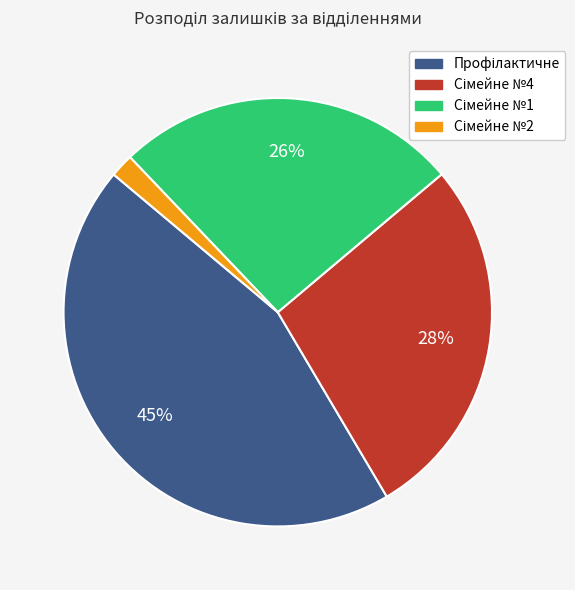

To the nearest percent, what is the average slice percentage?

25%